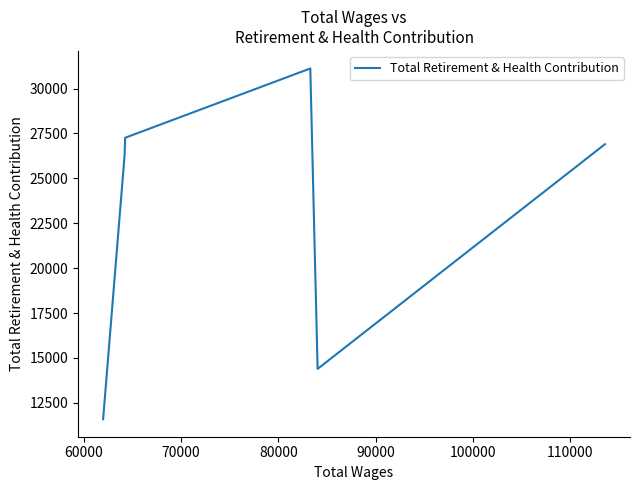

How many interior local valleys (lower than both neighbors) does the data have?

1